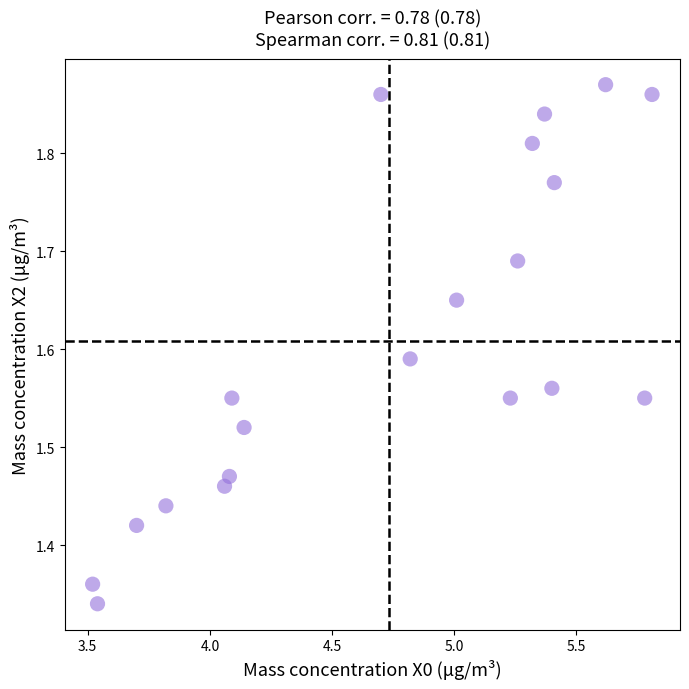

What is the range of X values (max minus min)?

2.3